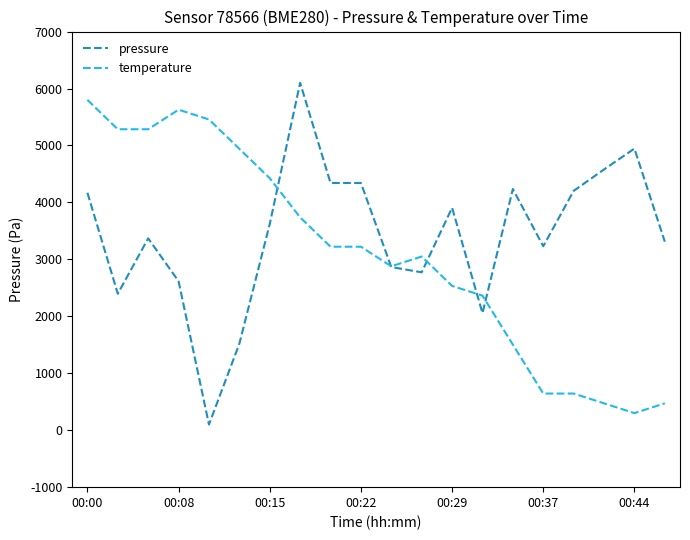

Which series has the largest total across all categories?

pressure